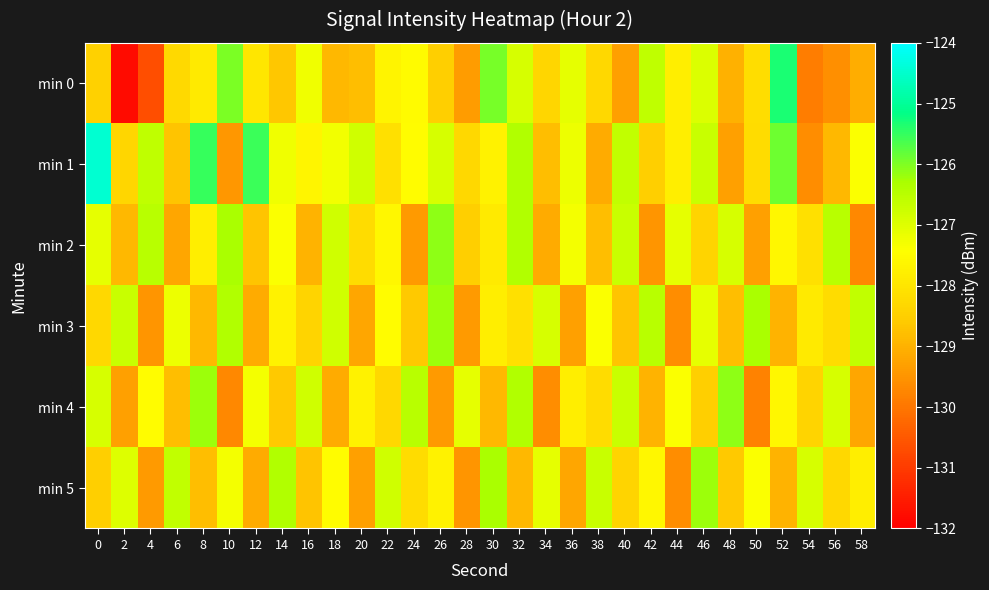

How many categories are shown in the chart?

30